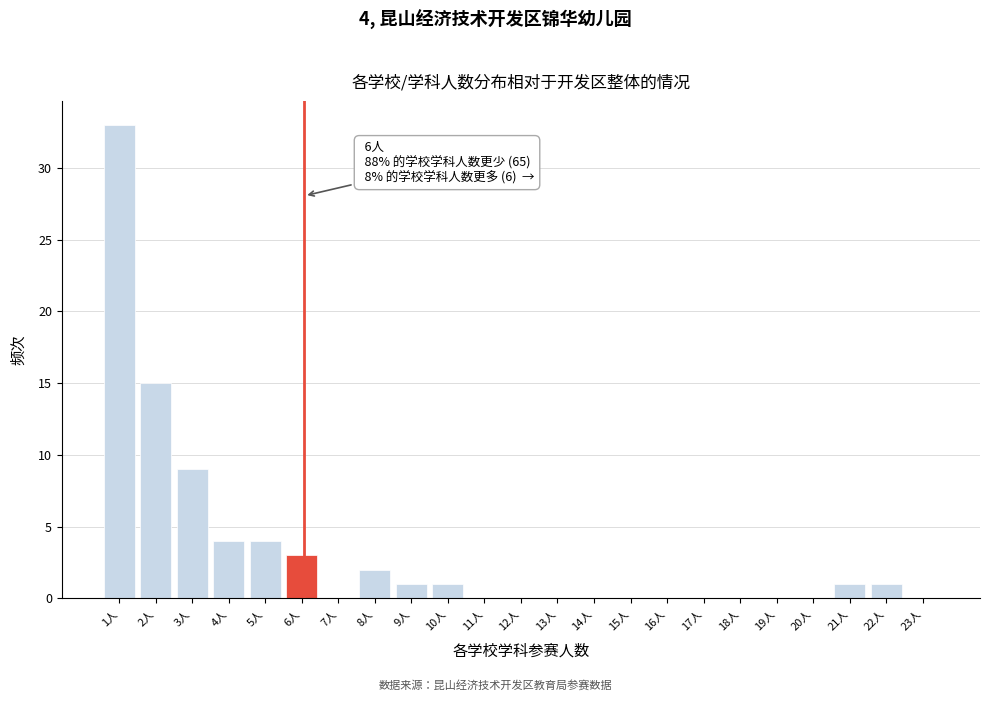

Reading left to right, what are all the values shown in this chart?

1人=33	2人=15	3人=9	4人=4	5人=4	6人=3	7人=0	8人=2	9人=1	10人=1	11人=0	12人=0	13人=0	14人=0	15人=0	16人=0	17人=0	18人=0	19人=0	20人=0	21人=1	22人=1	23人=0